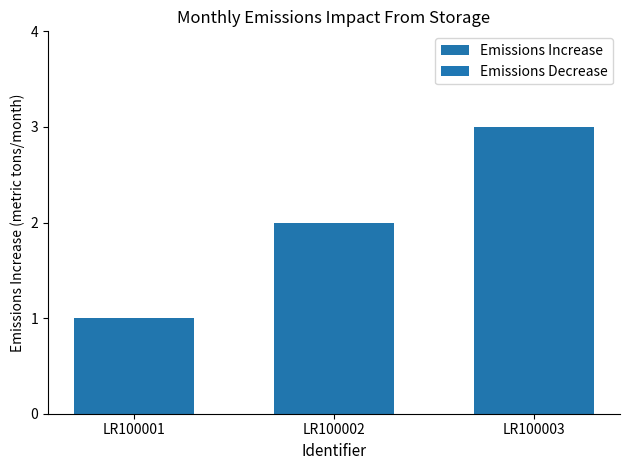

List the labels in order of value, largest first.

LR100003, LR100002, LR100001